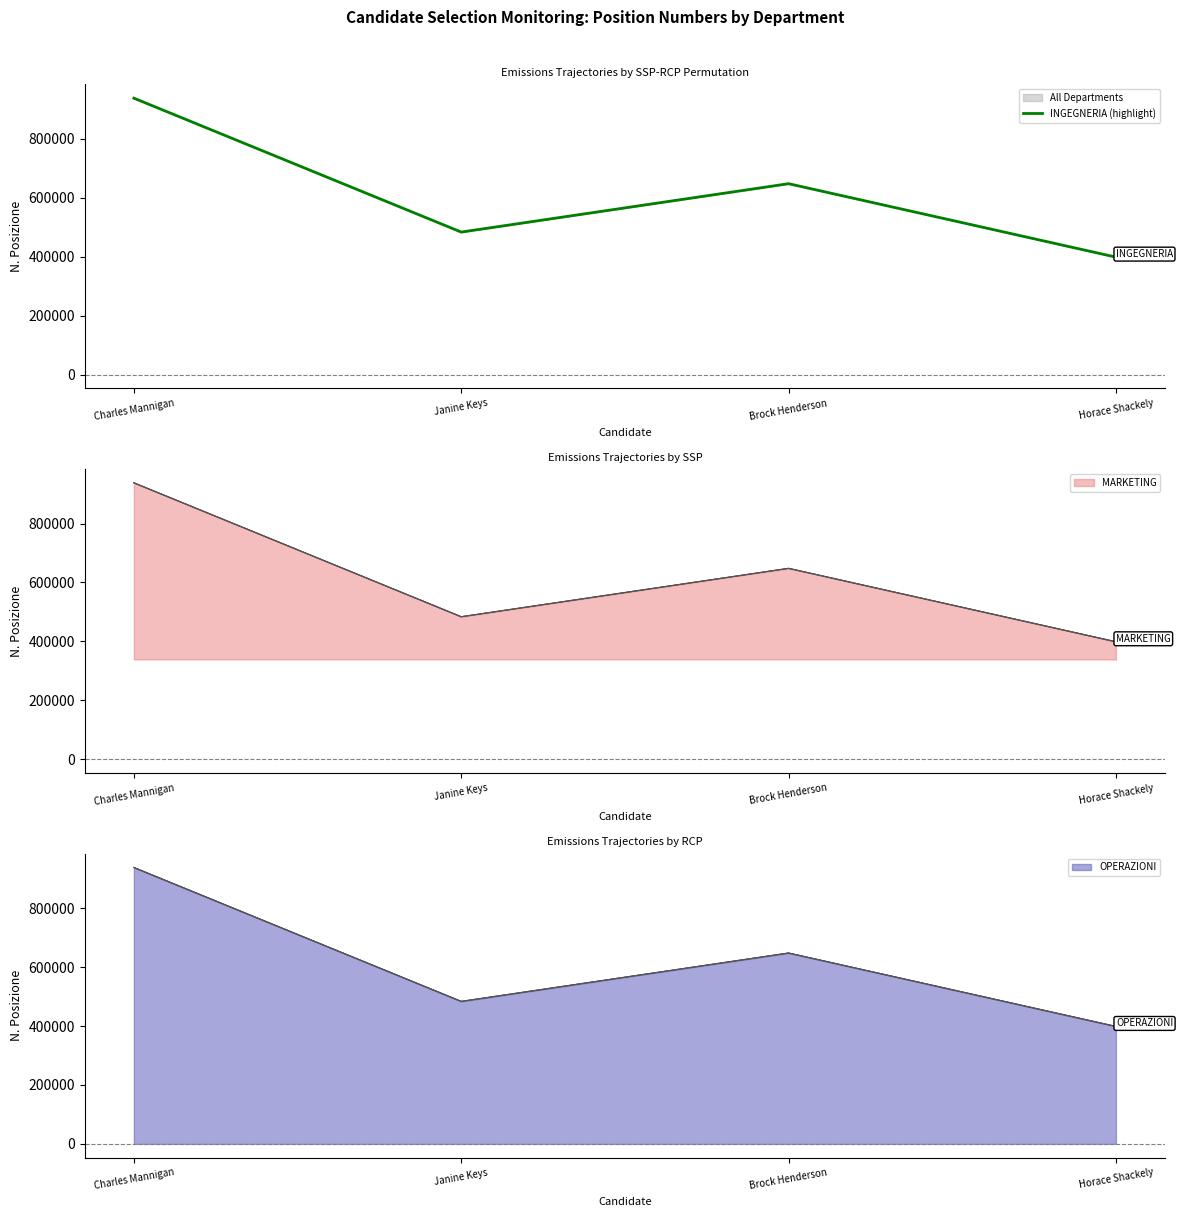

Where is the first local minimum?

Janine Keys